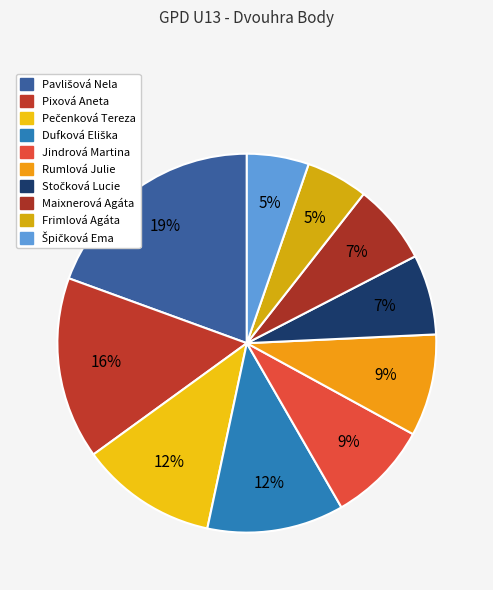

To the nearest percent, what is the average slice percentage?

10%